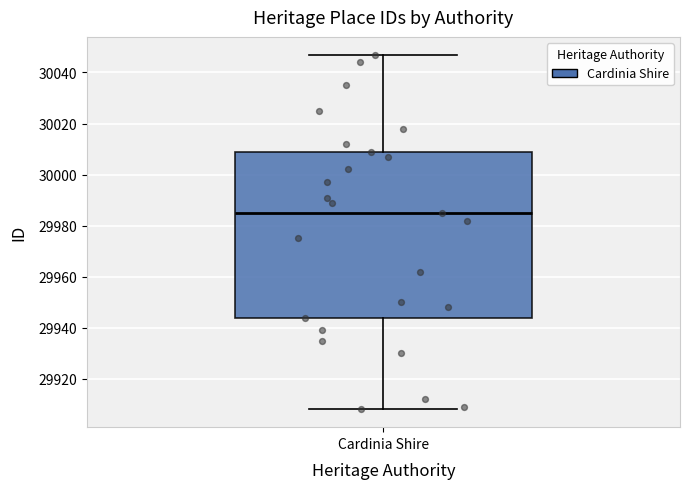

Where does the lower whisker of the box for Cardinia Shire end on the y-axis? The values are not printed on the chart, so give them approximately, as read against the axis.

29908